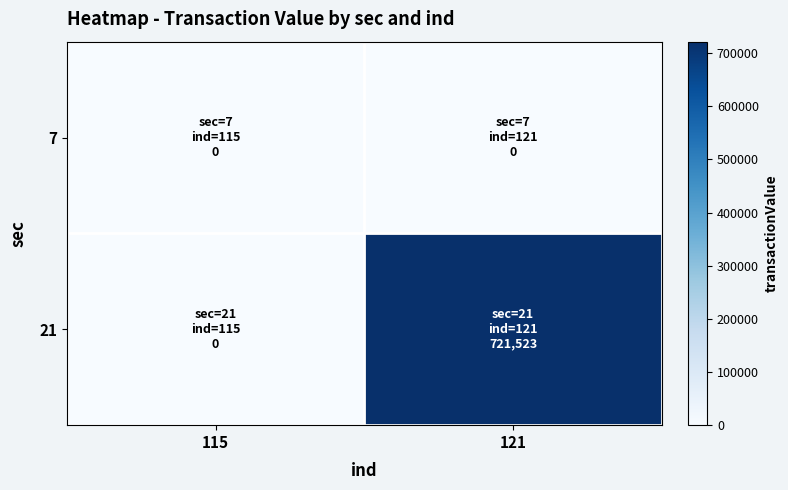

Which series has the widest spread of values?

21